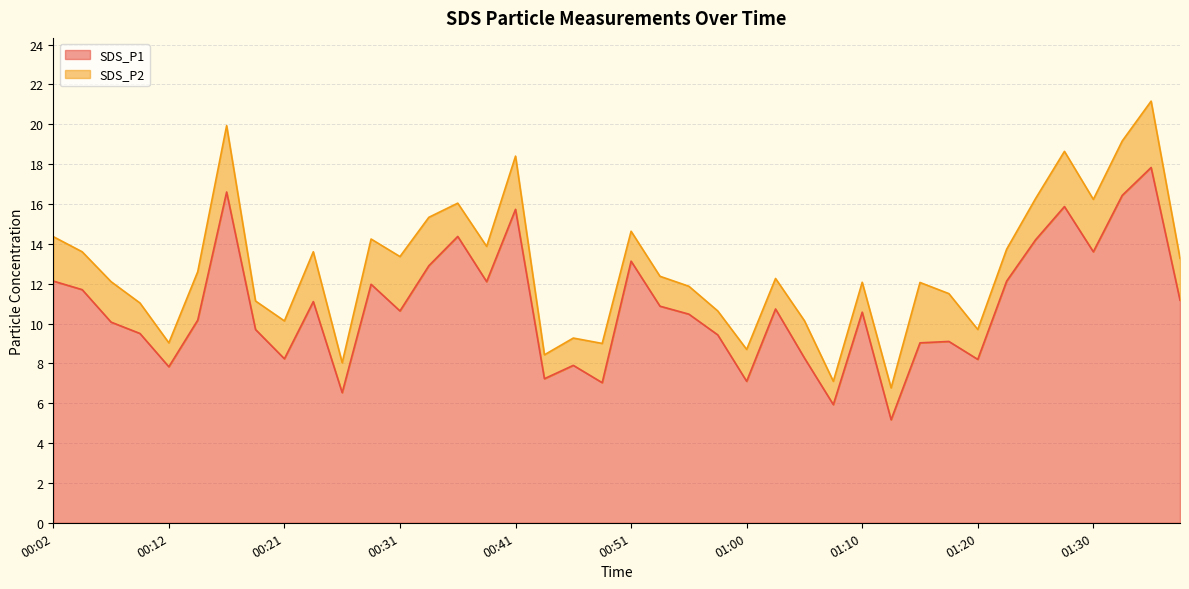

List the labels in order of value, largest first.

01:35, 00:16, 01:32, 01:27, 00:41, 00:36, 01:25, 01:30, 00:51, 00:34, 00:02, 01:22, 00:38, 00:29, 00:04, 01:37, 00:24, 00:53, 01:03, 00:31, 01:10, 00:56, 00:14, 00:07, 00:19, 00:09, 00:58, 01:18, 01:15, 01:05, 00:21, 01:20, 00:46, 00:12, 00:43, 01:00, 00:48, 00:26, 01:08, 01:13